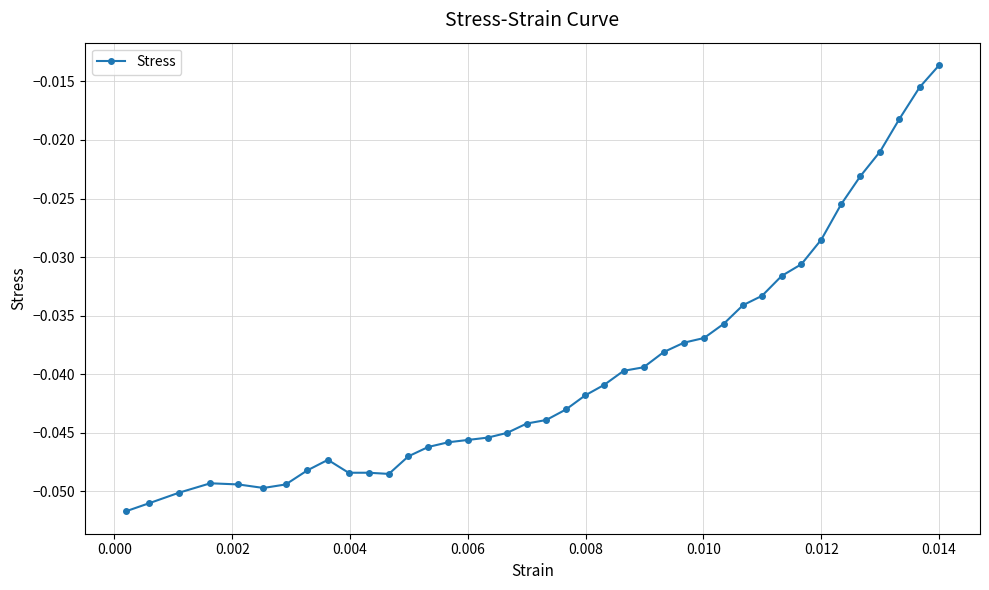

What is the sum of all values?

-1.6